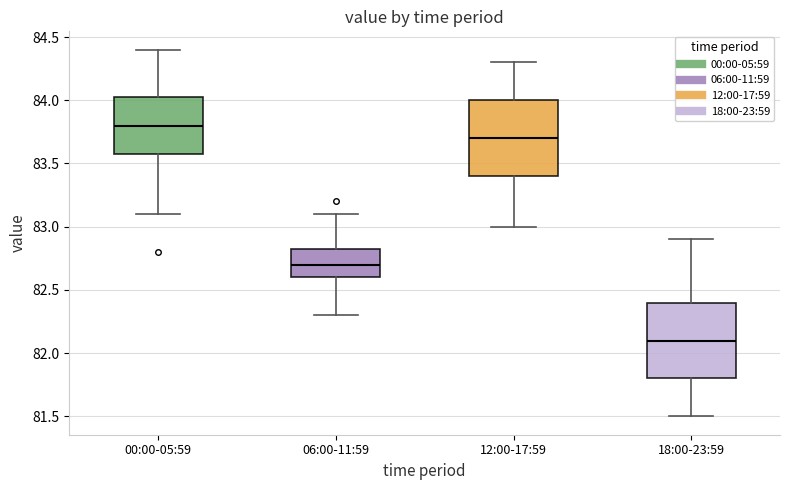

Where is the lower edge of the box for 06:00-11:59 on the y-axis? The values are not printed on the chart, so give them approximately, as read against the axis.

82.60